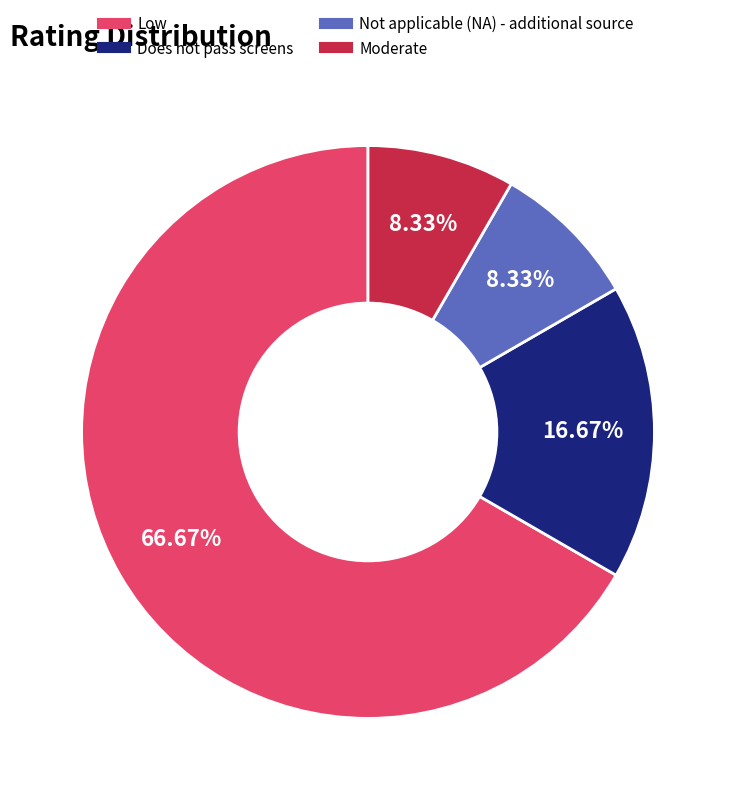

How many slices are in this pie chart?

4